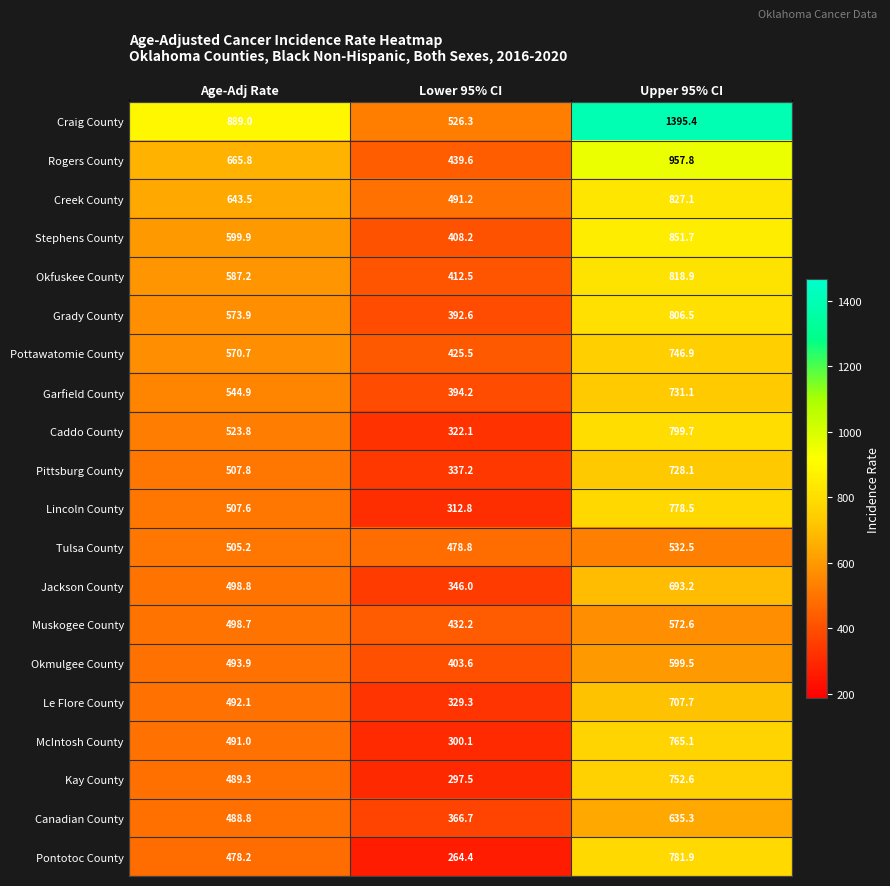

Which series changed the most between Age-Adj Rate and Lower 95% CI?

Craig County